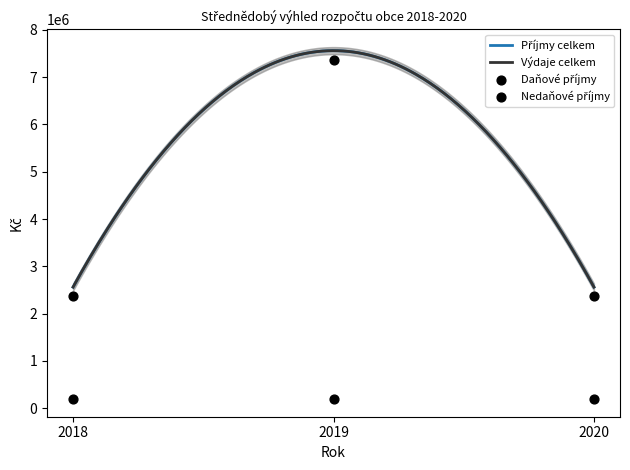

Which series has the largest Y range (max minus min)?

Příjmy celkem